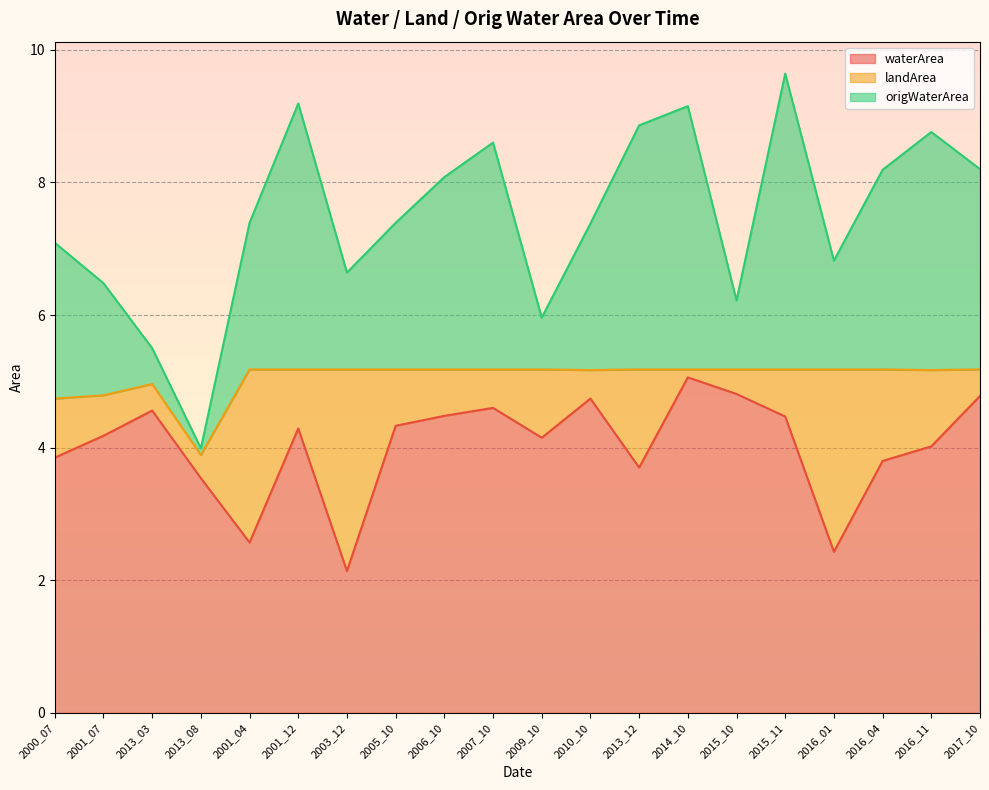

True or false: origWaterArea has a value of 9.6 at 2015_11.

True